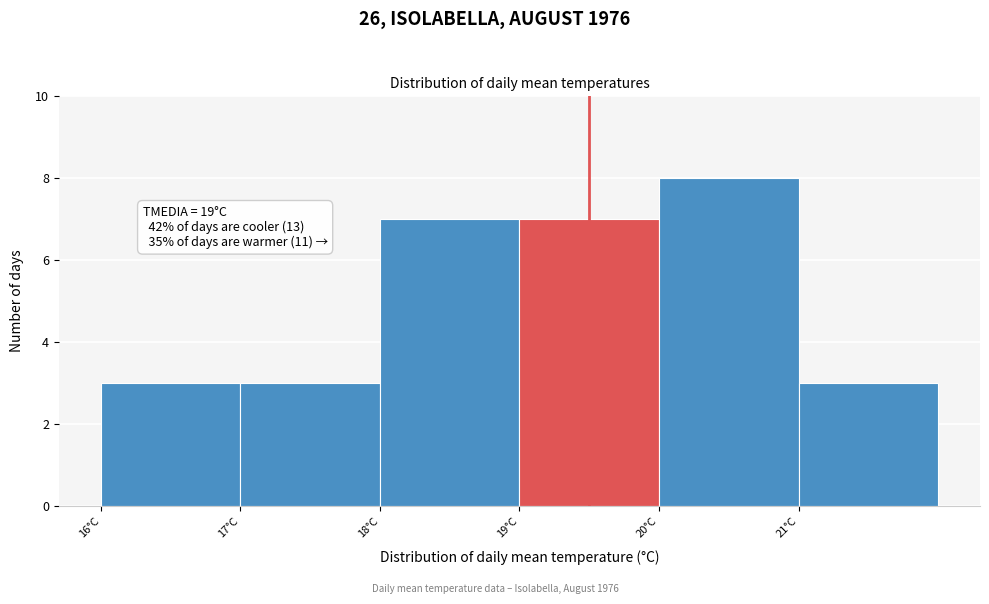

Reading right to left, extract all data points from this chart.

21°C=3	20°C=8	19°C=7	18°C=7	17°C=3	16°C=3